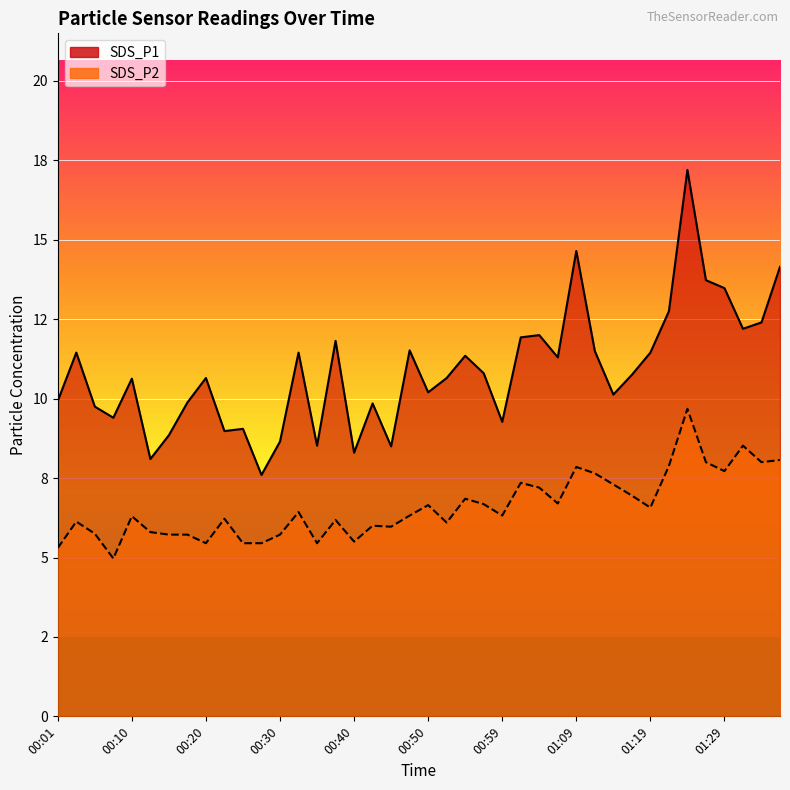

Rank the series by their average value, from highest to lowest.

SDS_P1, SDS_P2